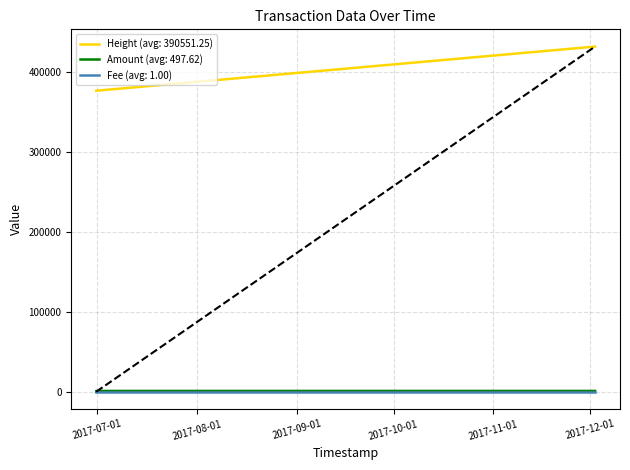

What is the average value of the Amount series?

497.6